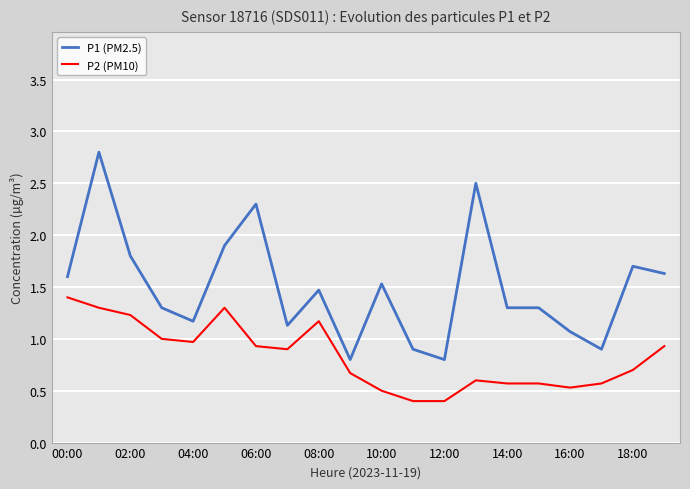

List the series in order of their peak value, highest first.

P1 (PM2.5), P2 (PM10)